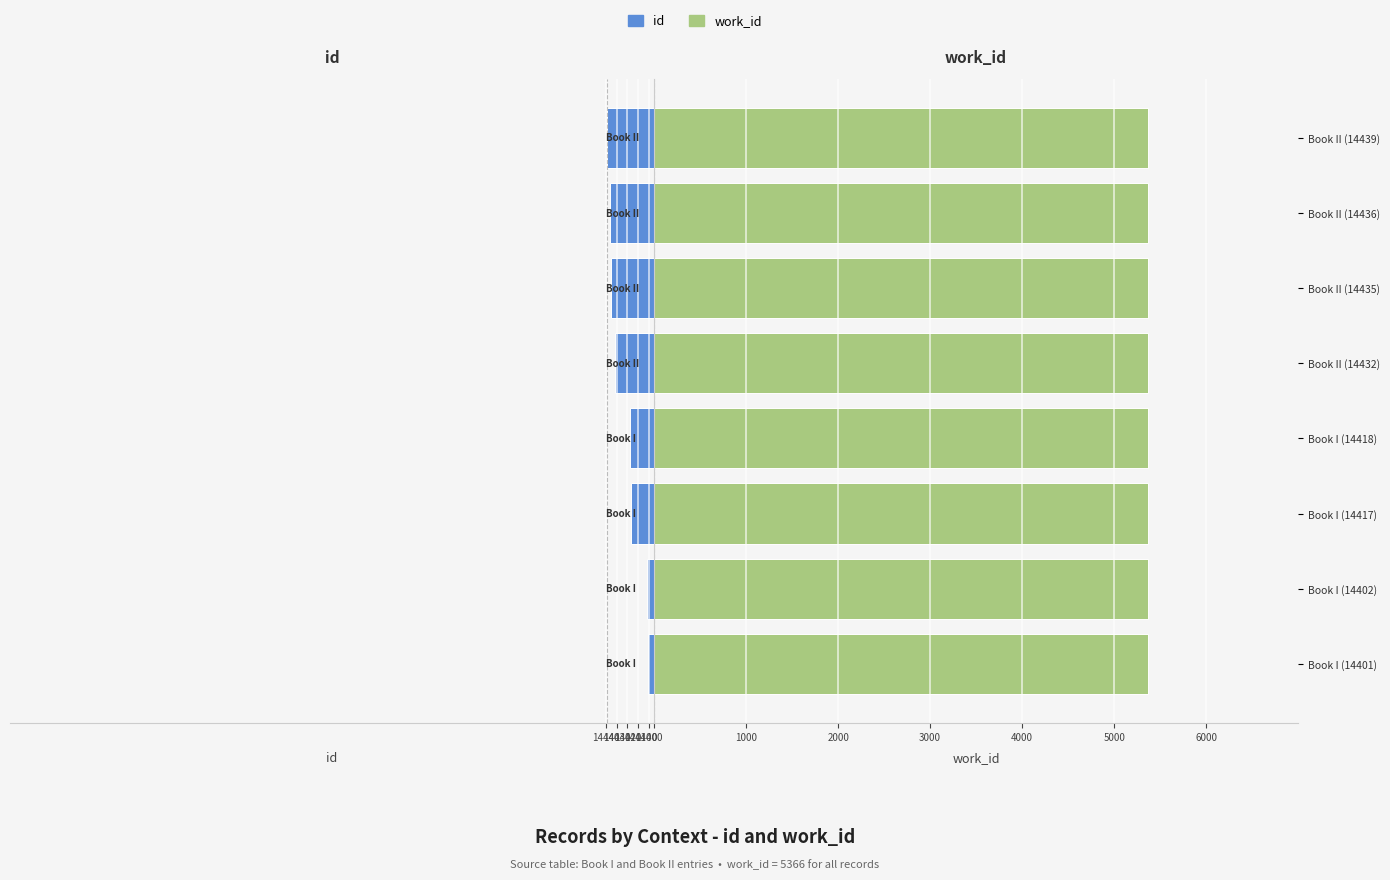

At 14420, list the series in order from smallest to largest.

work_id, id